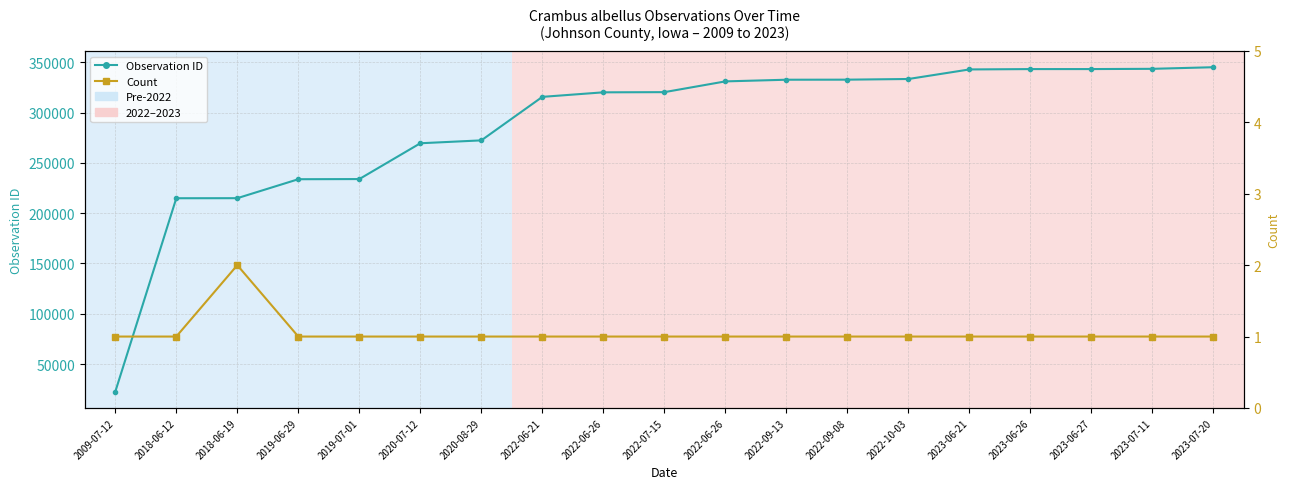

Rank the categories by Count value from lowest to highest.

2009-07-12, 2018-06-12, 2019-06-29, 2019-07-01, 2020-07-12, 2020-08-29, 2022-06-21, 2022-06-26, 2022-07-15, 2022-06-26, 2022-09-13, 2022-09-08, 2022-10-03, 2023-06-21, 2023-06-26, 2023-06-27, 2023-07-11, 2023-07-20, 2018-06-19